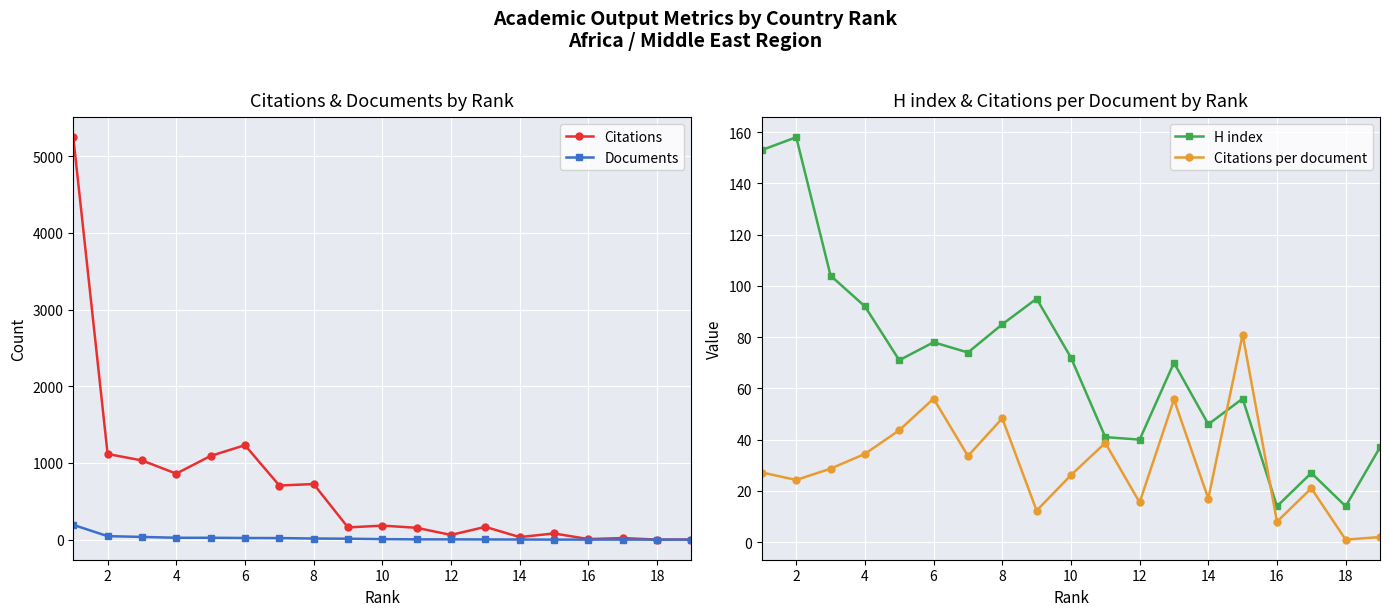

How many lines are shown in the chart?

4